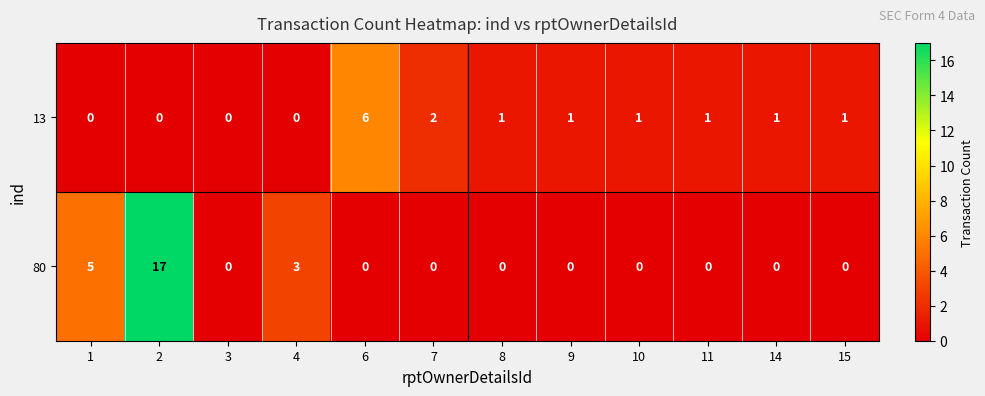

How many 13 values are between 0 and 1?

10